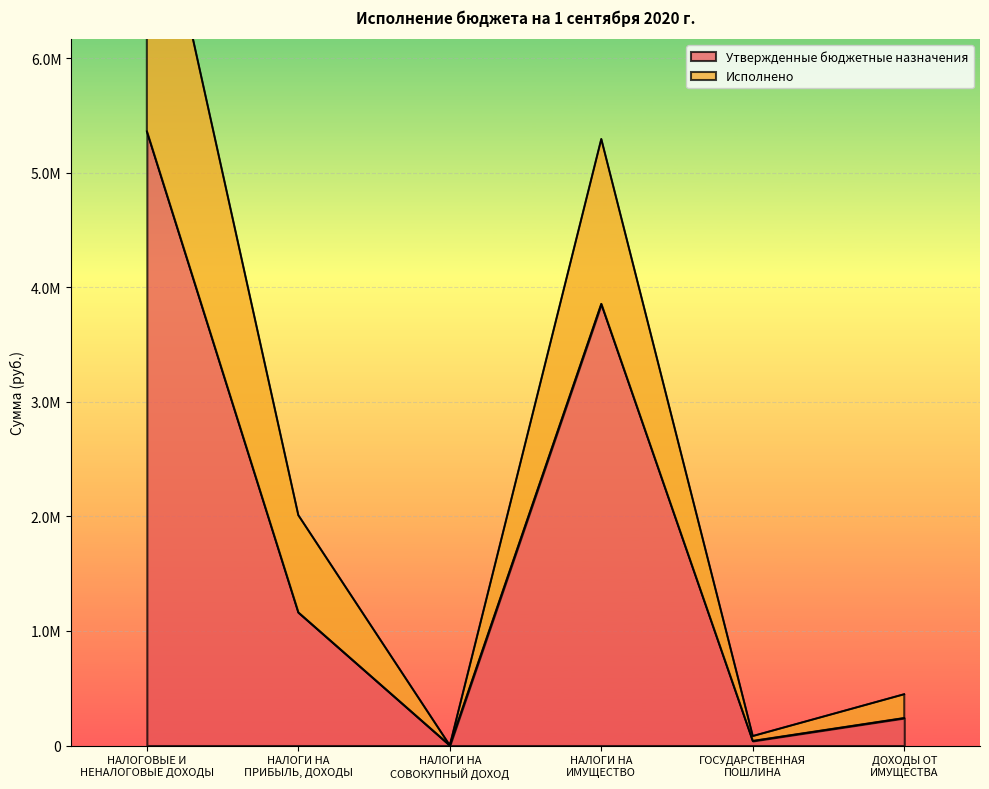

Where is the first local maximum for Утвержденные бюджетные назначения?

НАЛОГИ НА
ИМУЩЕСТВО